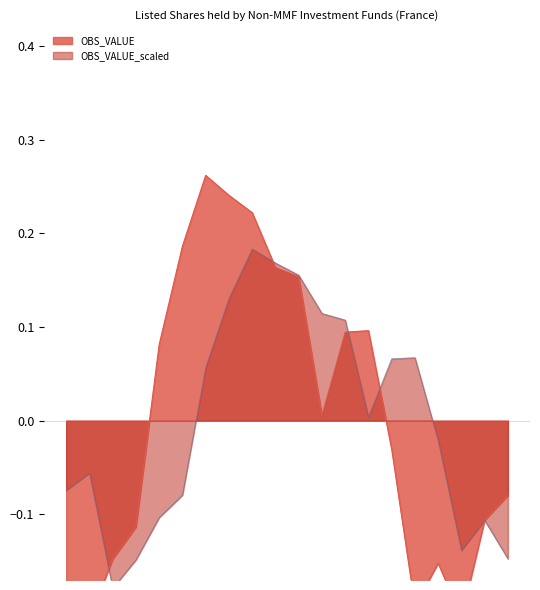

True or false: the data shows 0.2 at 2001-Q2.

False